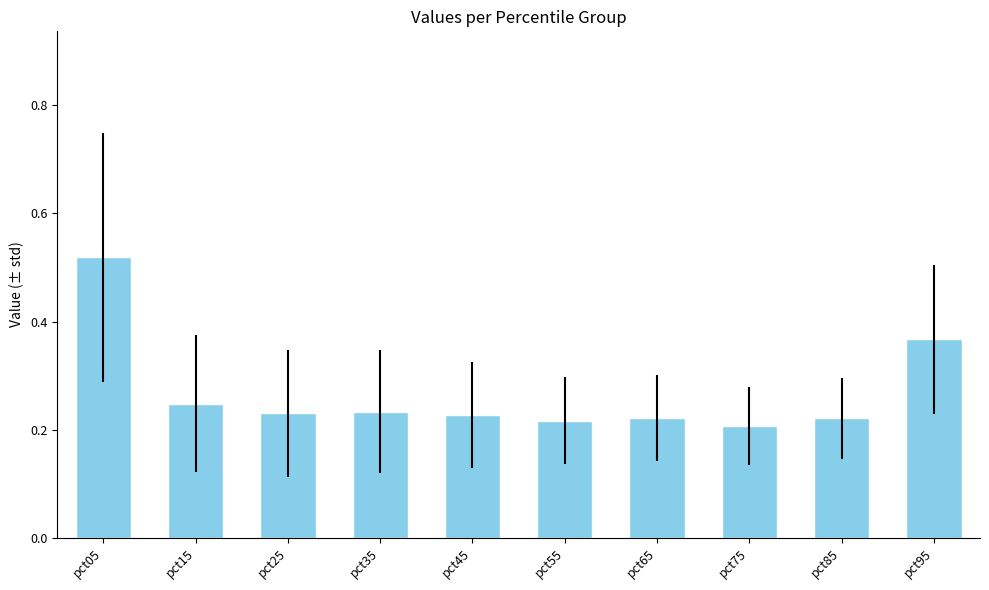

How many distinct data groups are displayed?

1